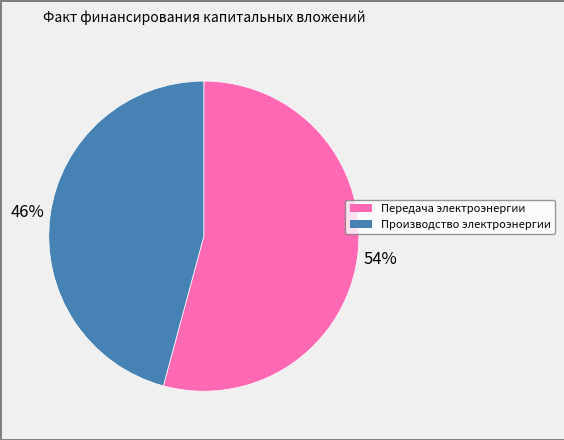

Is there a majority slice in this chart?

Yes